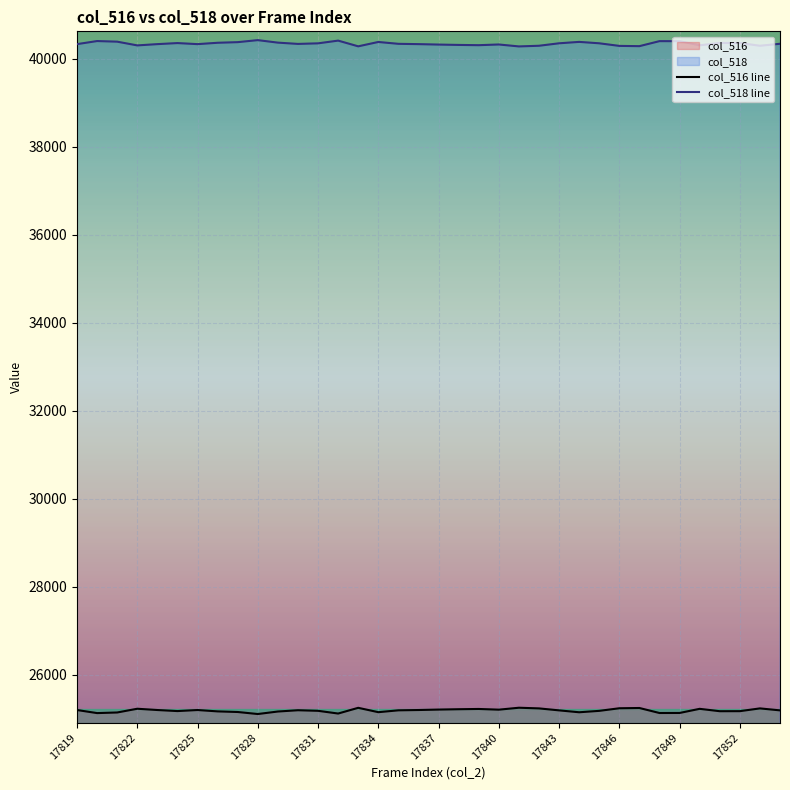

True or false: col_518 and col_516 intersect in this chart.

False